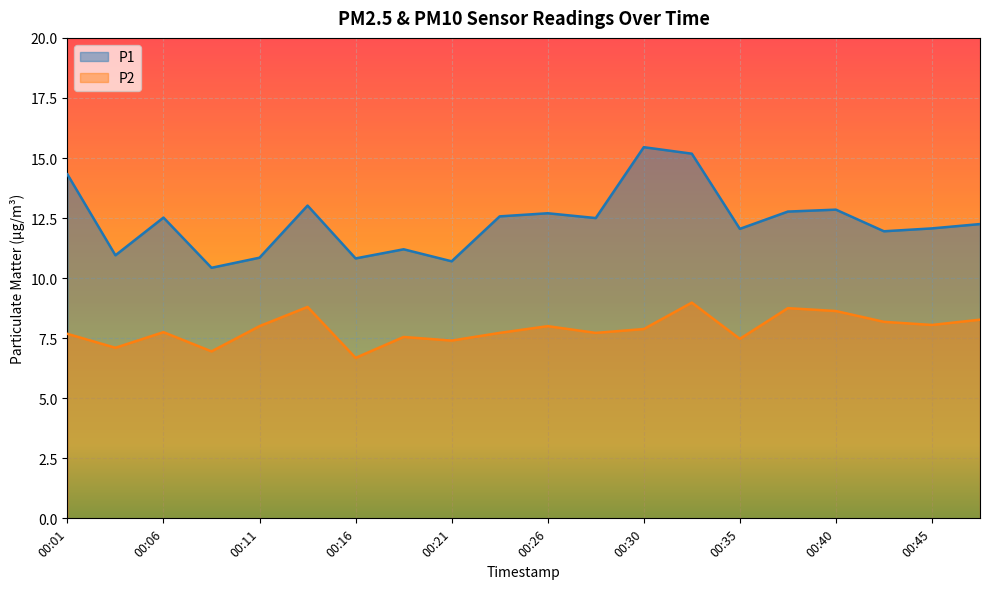

Where does the P1 series first go above 12?

00:01